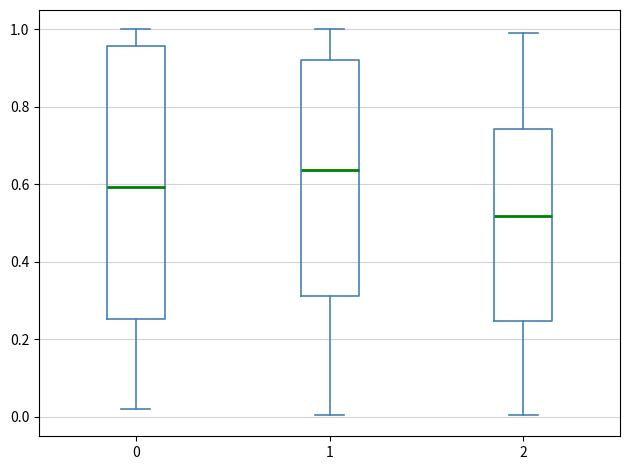

Reading left to right, read every box against the y-axis: the position of its median line, the range the box covers, and the ends of its whiskers. The values are not printed on the chart, so give them approximately, as read against the axis.

0: median 0.60, box 0.26 to 0.96, whiskers 0.02 to 1.00
1: median 0.64, box 0.32 to 0.92, whiskers 0.00 to 1.00
2: median 0.52, box 0.24 to 0.74, whiskers 0.00 to 1.00